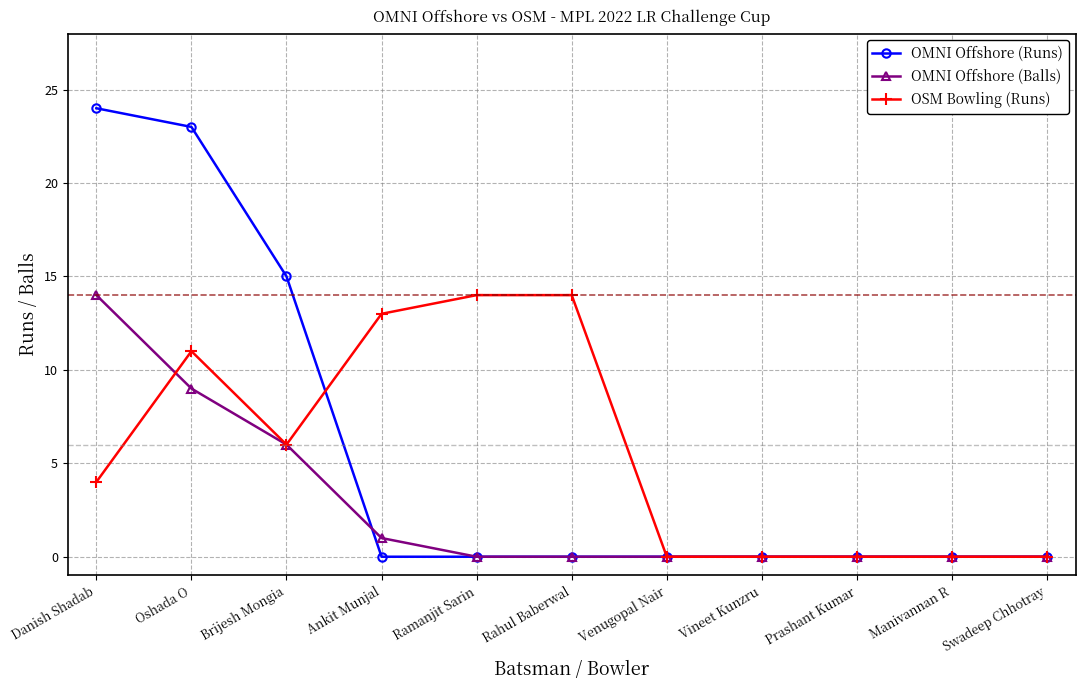

Is the value of OMNI Offshore (Runs) at Manivannan R greater than the value of OSM Bowling (Runs) at Ankit Munjal?

No